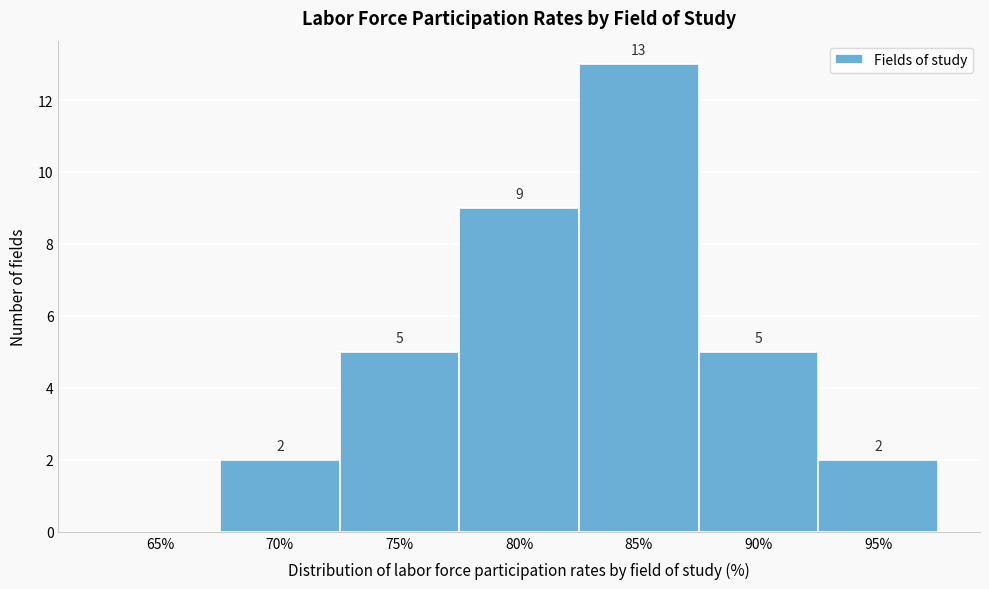

Reading left to right, extract all data points from this chart.

65%=0	70%=2	75%=5	80%=9	85%=13	90%=5	95%=2